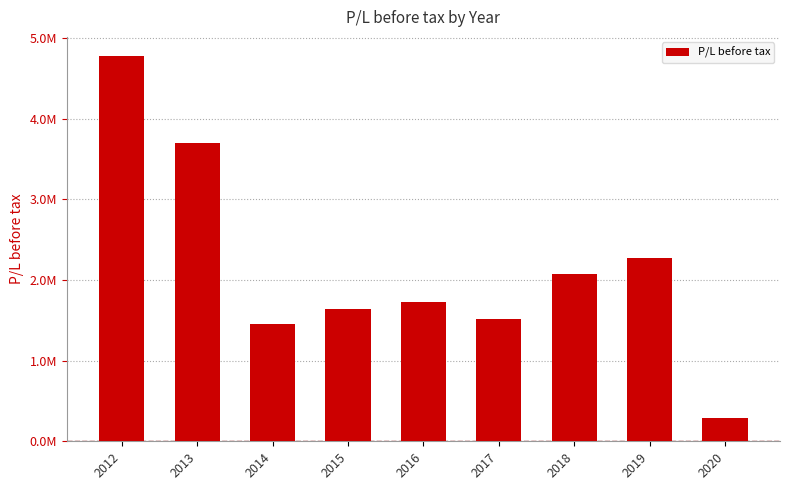

What is the approximate value at 2012?

4776106.5